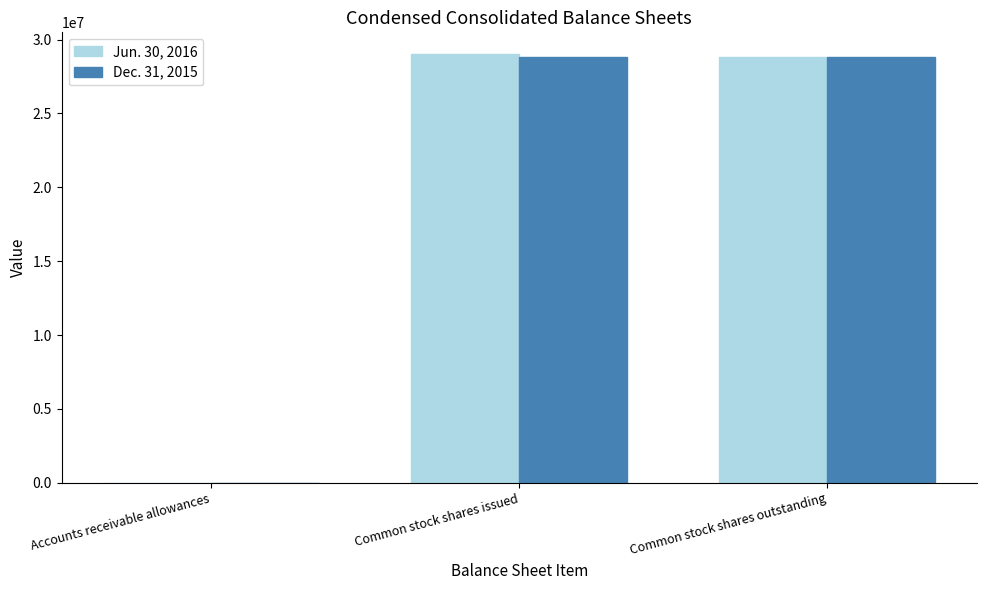

What is the greatest value displayed?

29037000